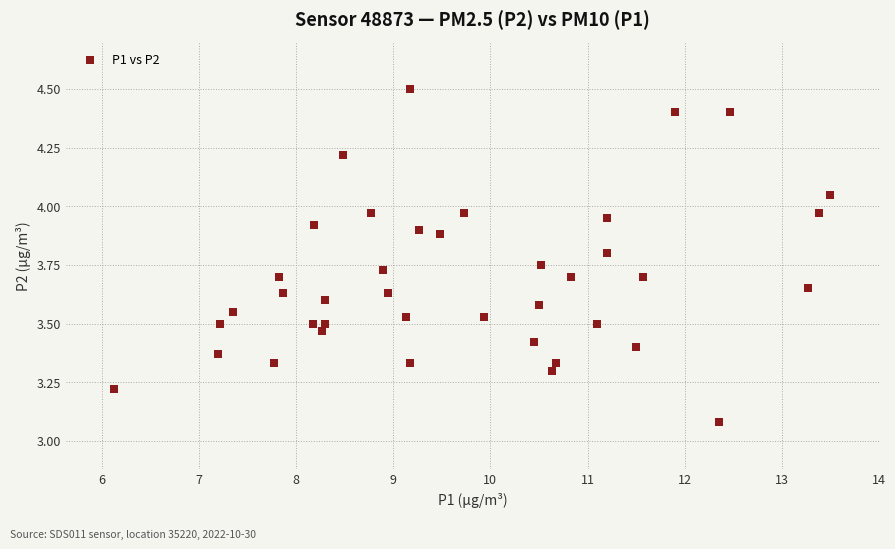

What is the range of Y values (max minus min)?

1.4